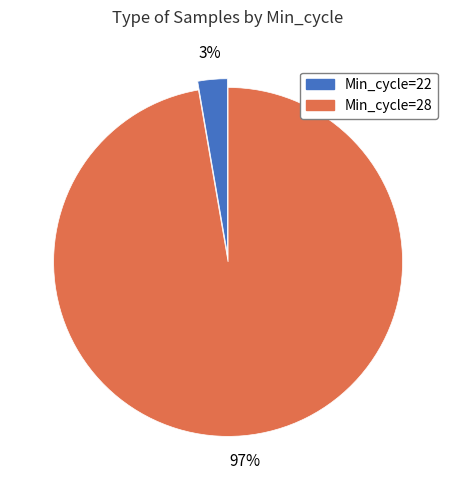

To the nearest percent, what is the average slice percentage?

50%